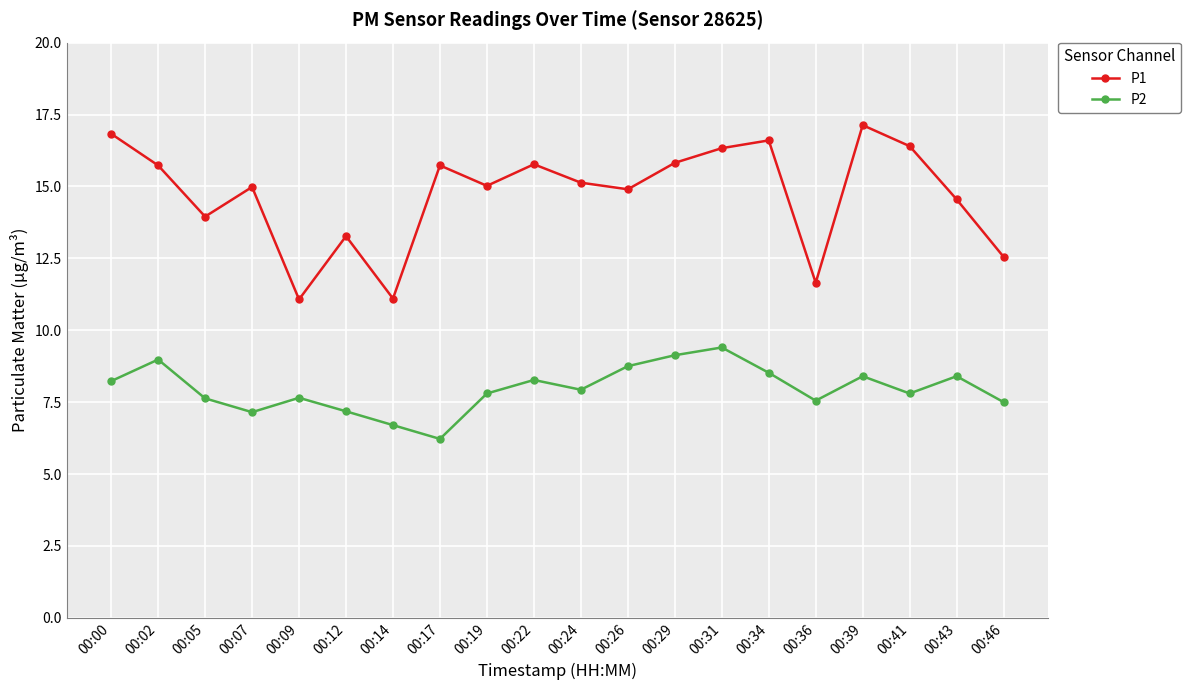

True or false: P1 and P2 intersect in this chart.

False